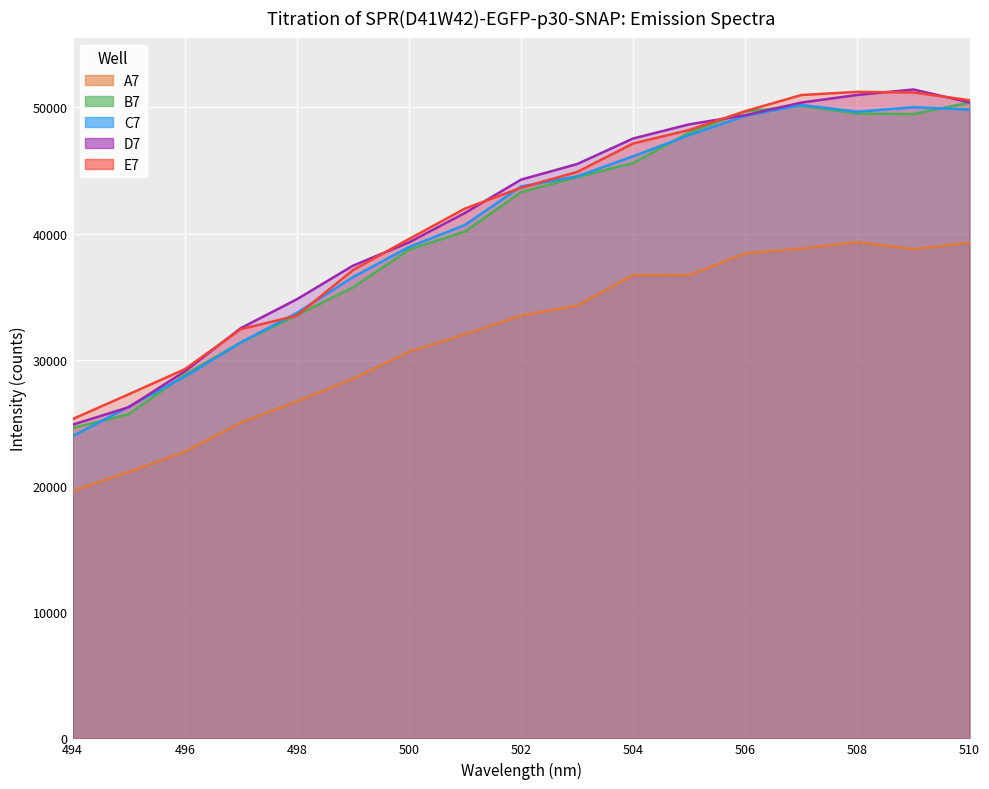

Is it true that C7 equals 53769 at 498?

False